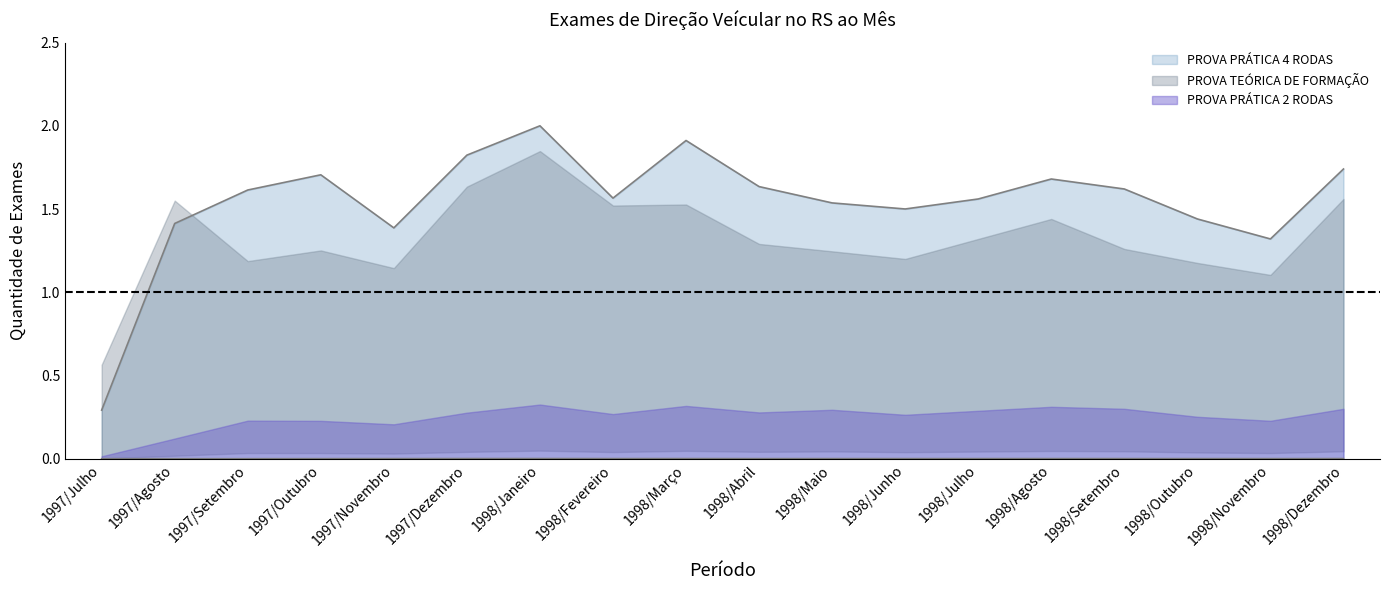

Between 1998/Julho and 1997/Agosto, which is larger?

1998/Julho